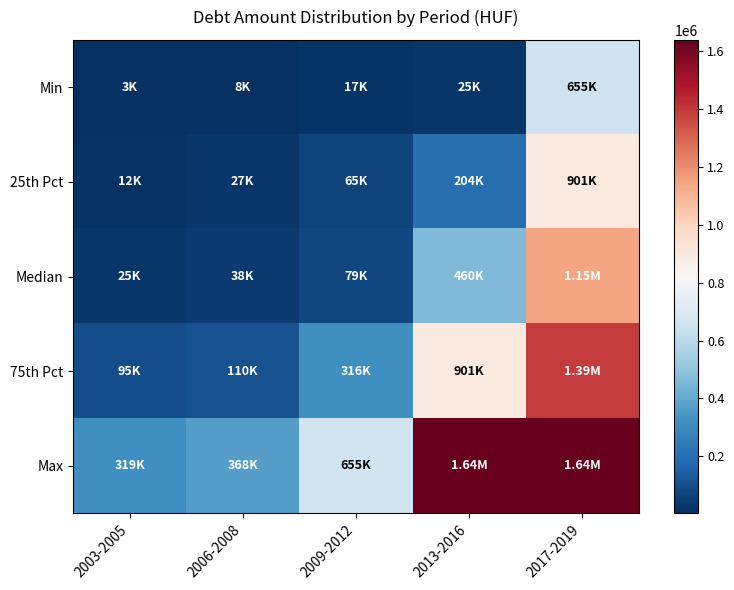

What is the greatest value displayed?

1639717.0